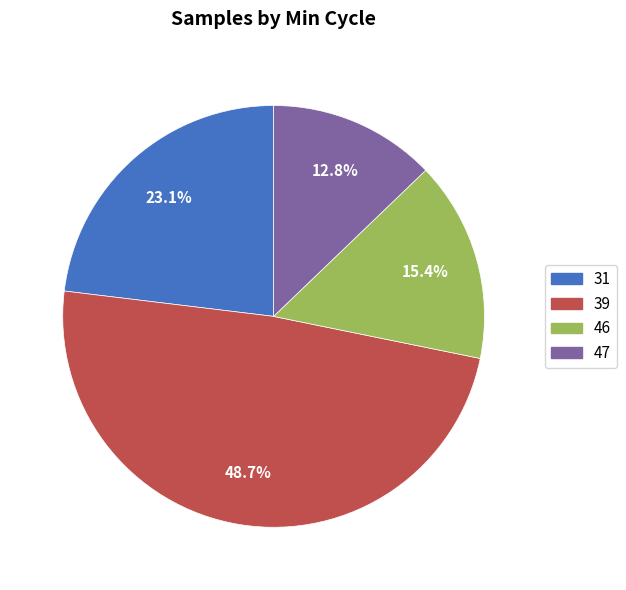

Does any single category account for the majority?

No